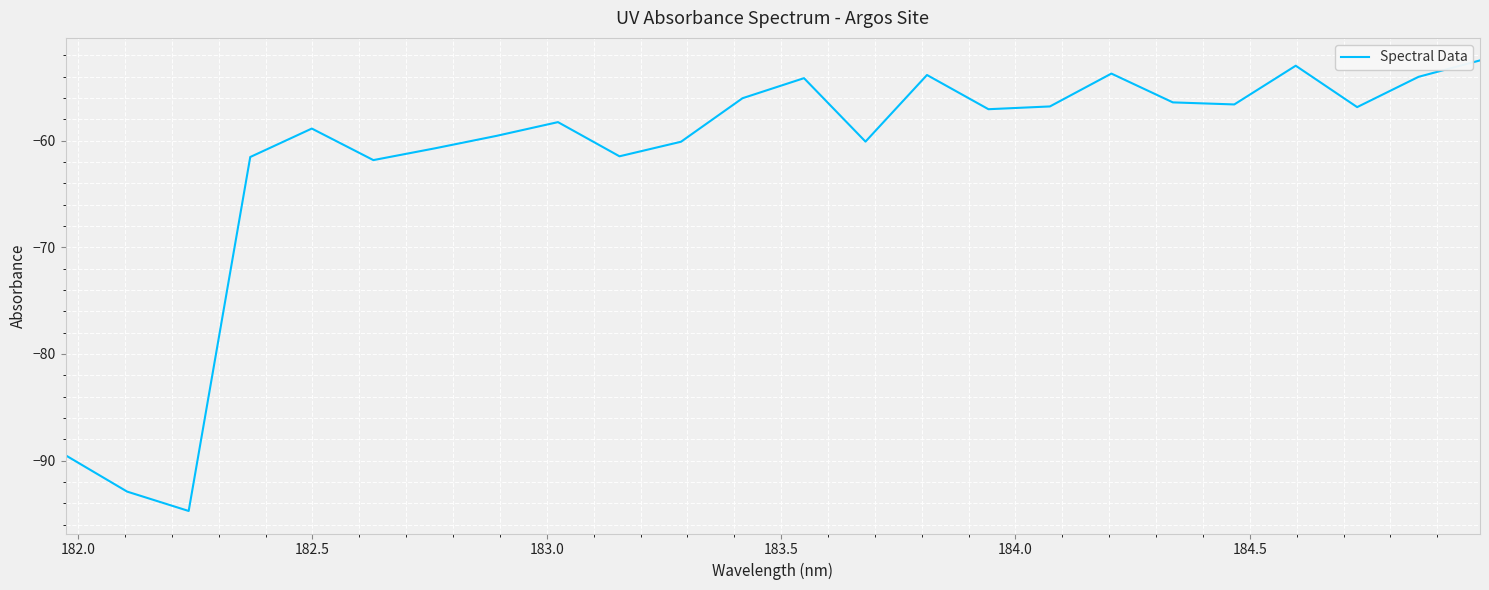

What is the minimum value shown in the chart?

-94.7